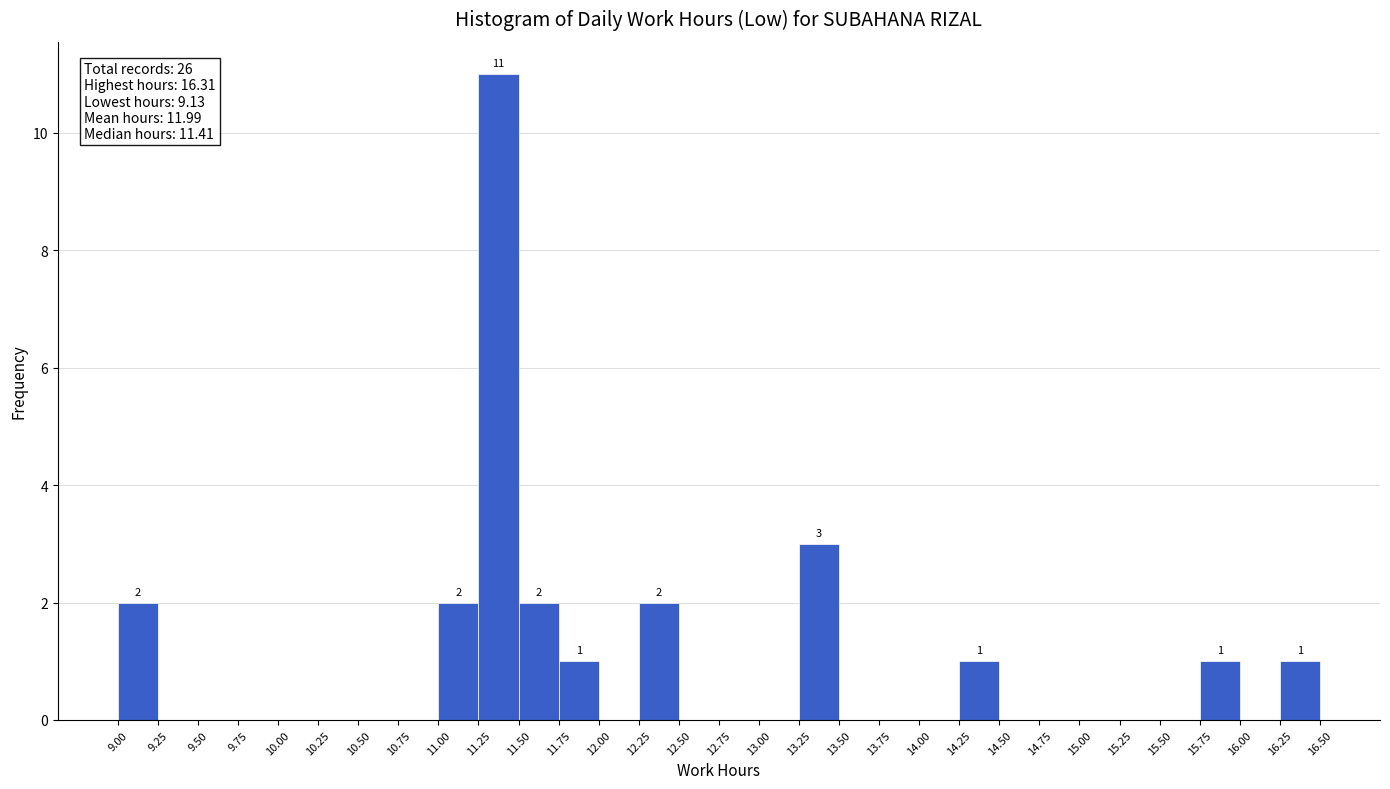

Which range on the x-axis has the tallest bar?

11.25 to 11.50